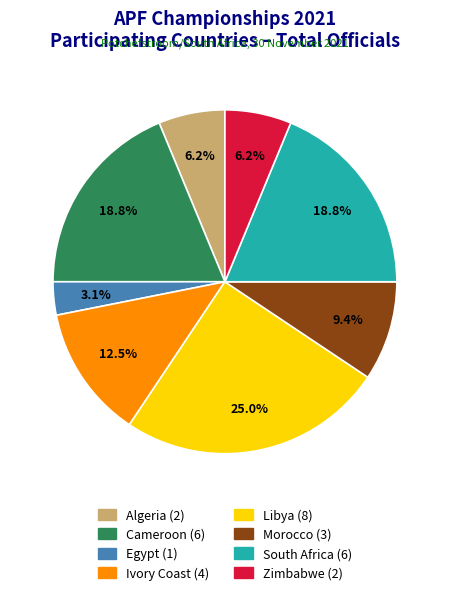

The Zimbabwe slice represents 6% of the pie. True or false?

True